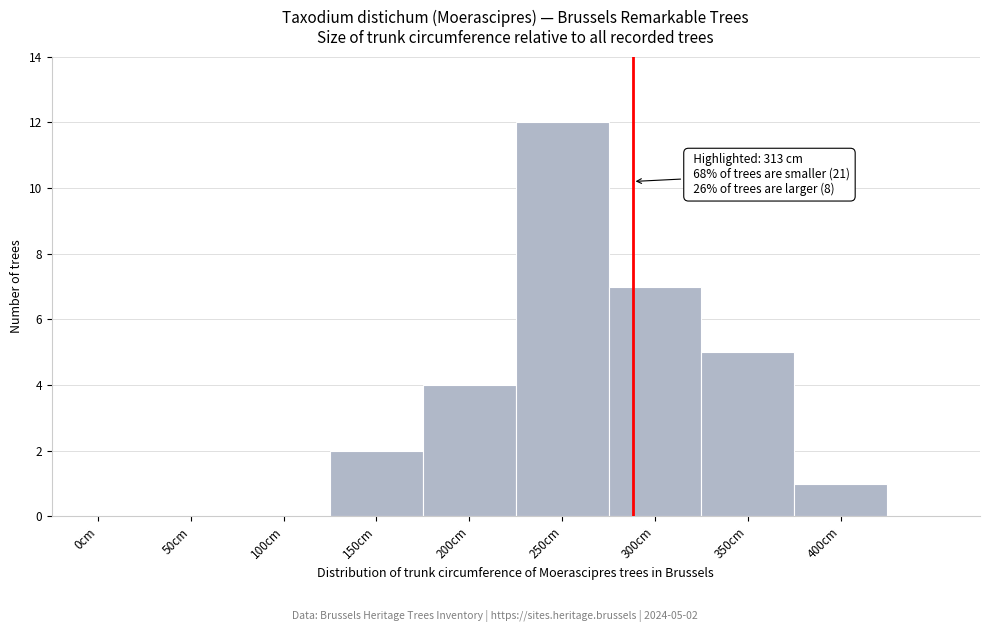

Reading left to right, transcribe all the data shown in this chart.

0cm=0	50cm=0	100cm=0	150cm=2	200cm=4	250cm=12	300cm=7	350cm=5	400cm=1